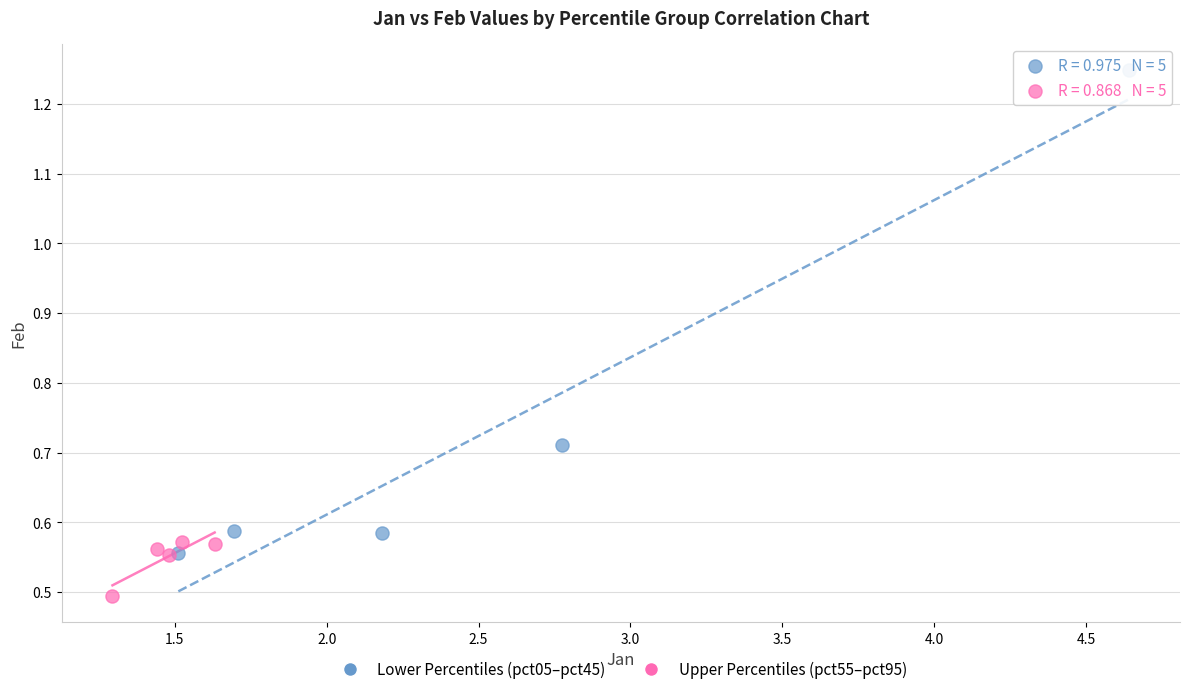

Which series contains the highest Y value?

Lower Percentiles (pct05–pct45)